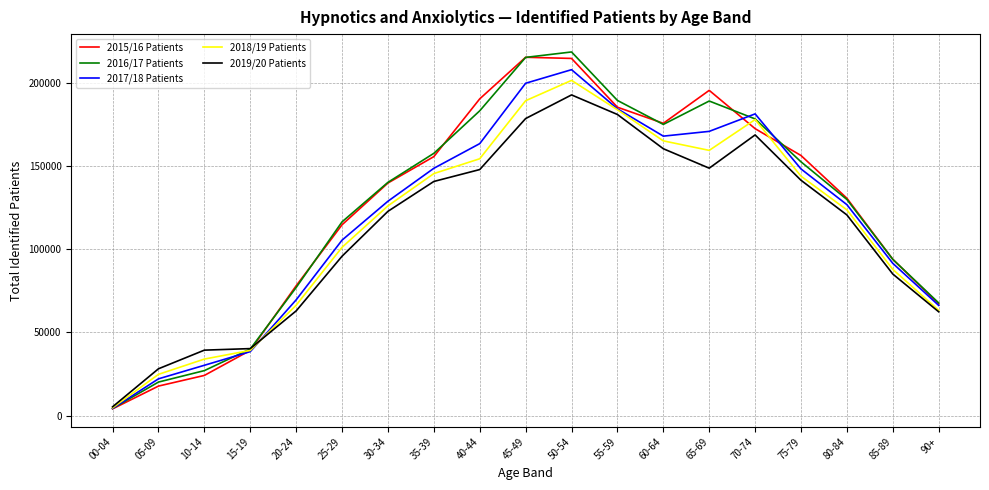

What is the difference between the highest and lowest values at 60-64?

15281